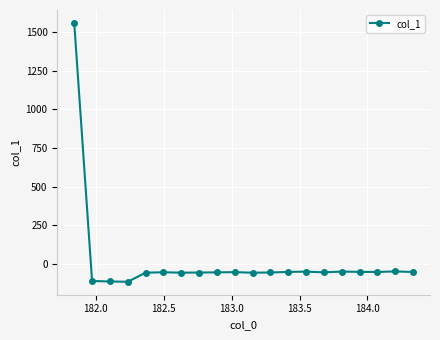

What is the value of the 17th point from the left?

-51.8